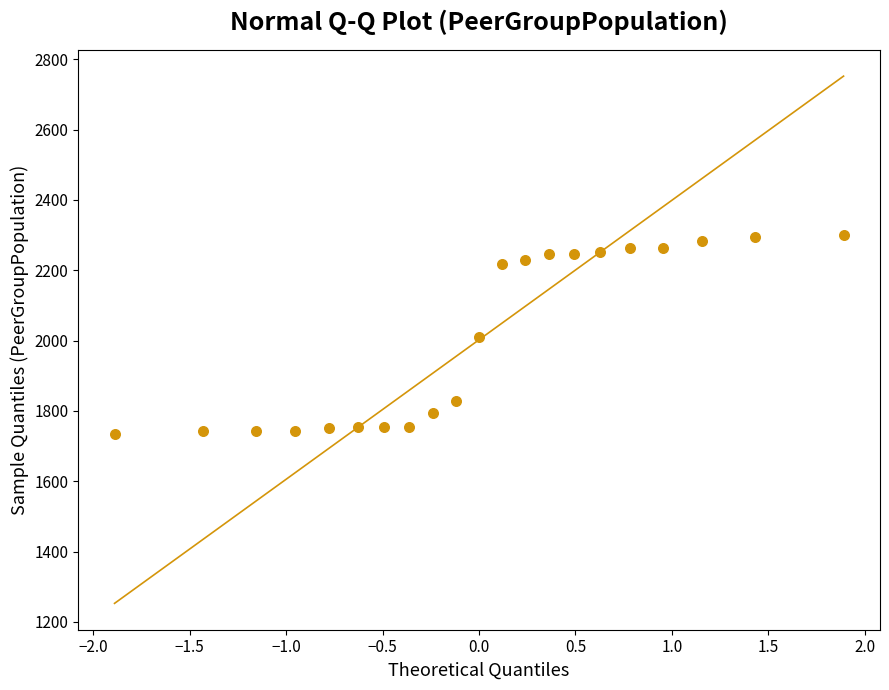

What is the range of Y values (max minus min)?

566